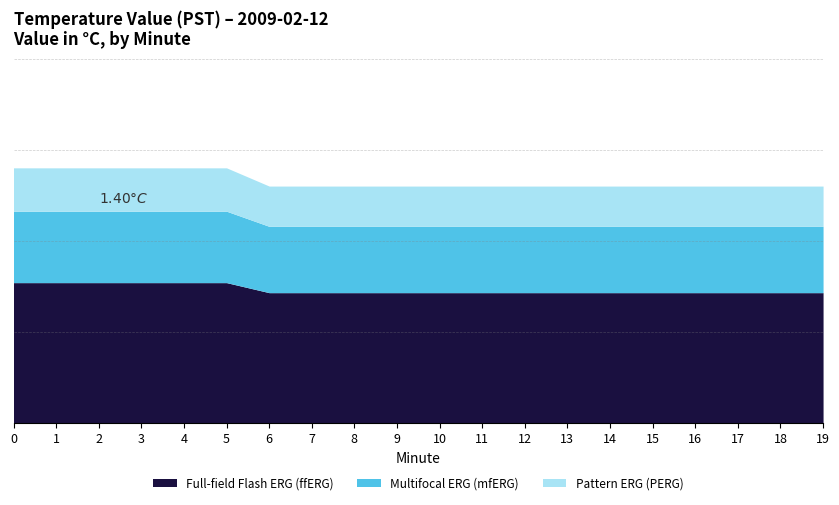

True or false: Full-field Flash ERG (ffERG) has more than 0 interior local peaks.

False